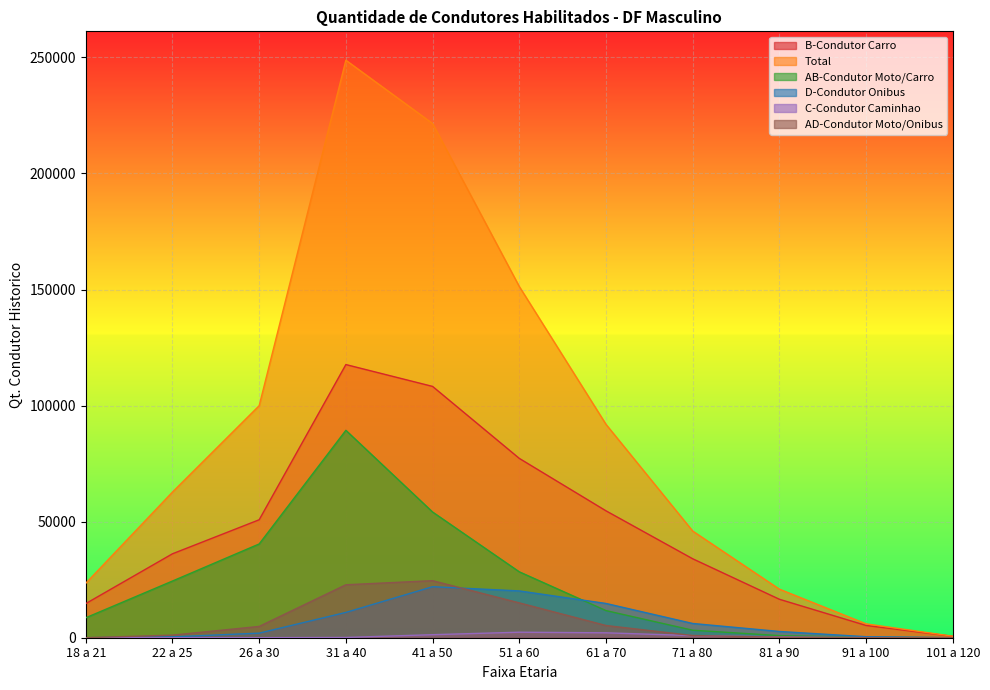

How many lines are shown in the chart?

6